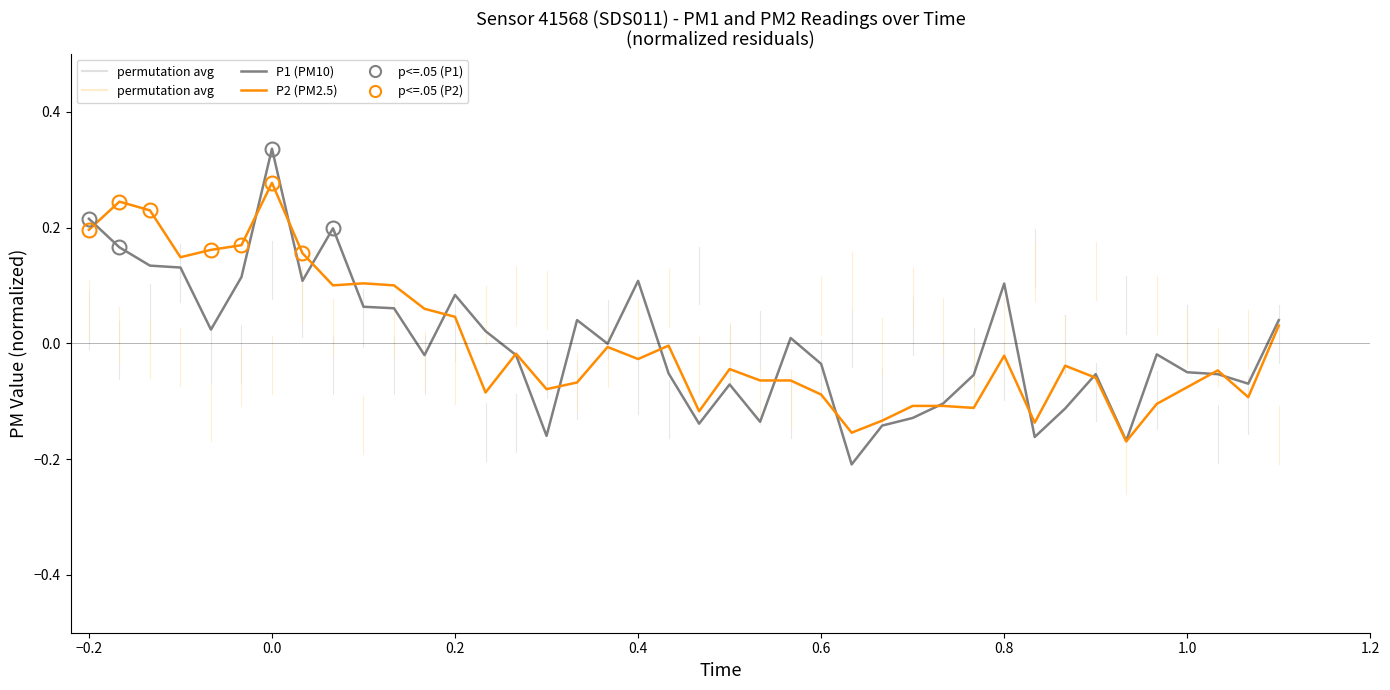

What is the difference between the maximum and minimum values in the P1 (PM10) series?

0.5